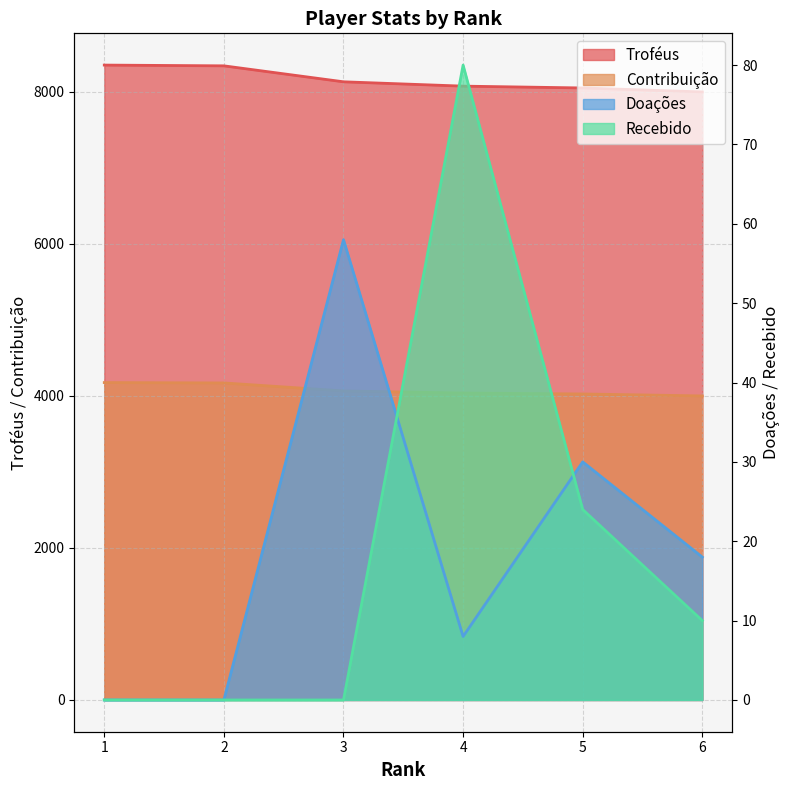

True or false: Doações has more than 0 points higher than both neighbors.

True